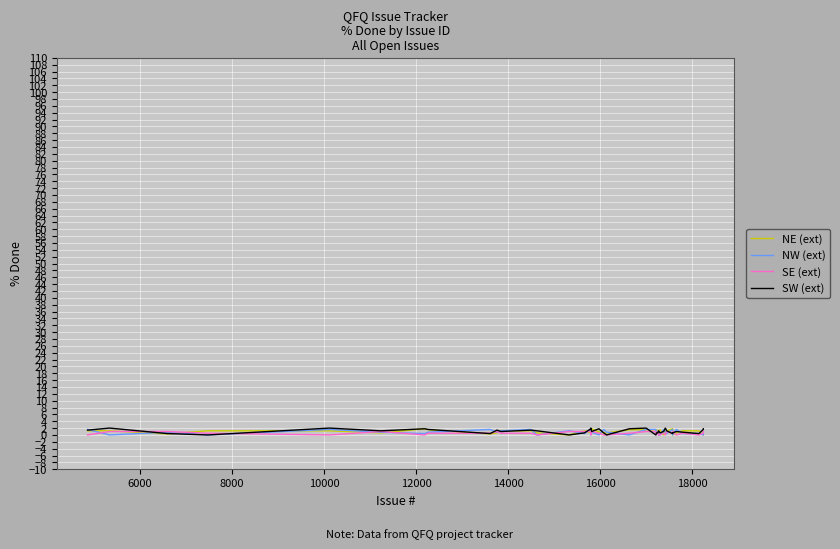

How many categories are shown in the chart?

40